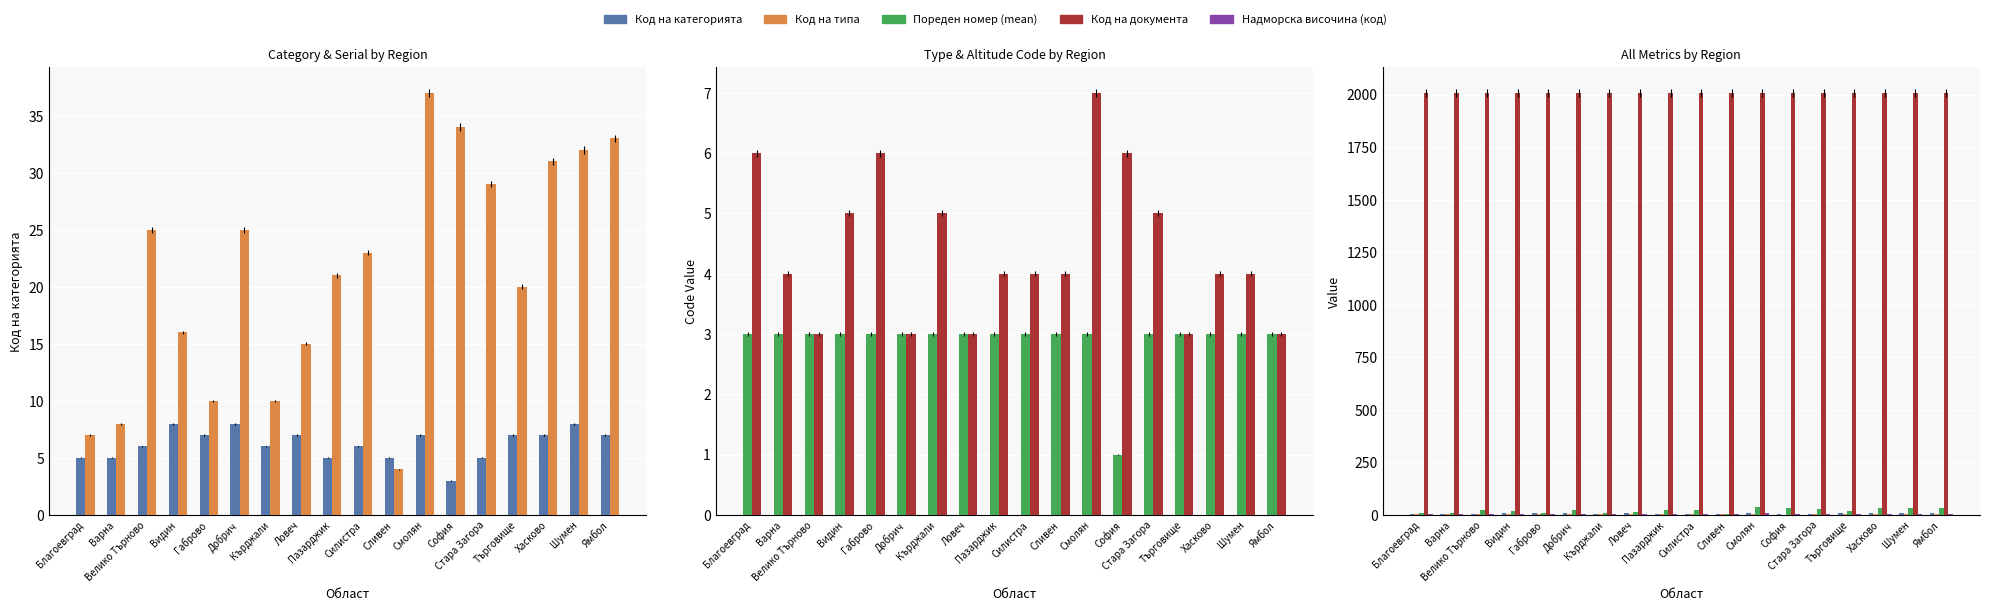

What is the smallest value displayed?

1